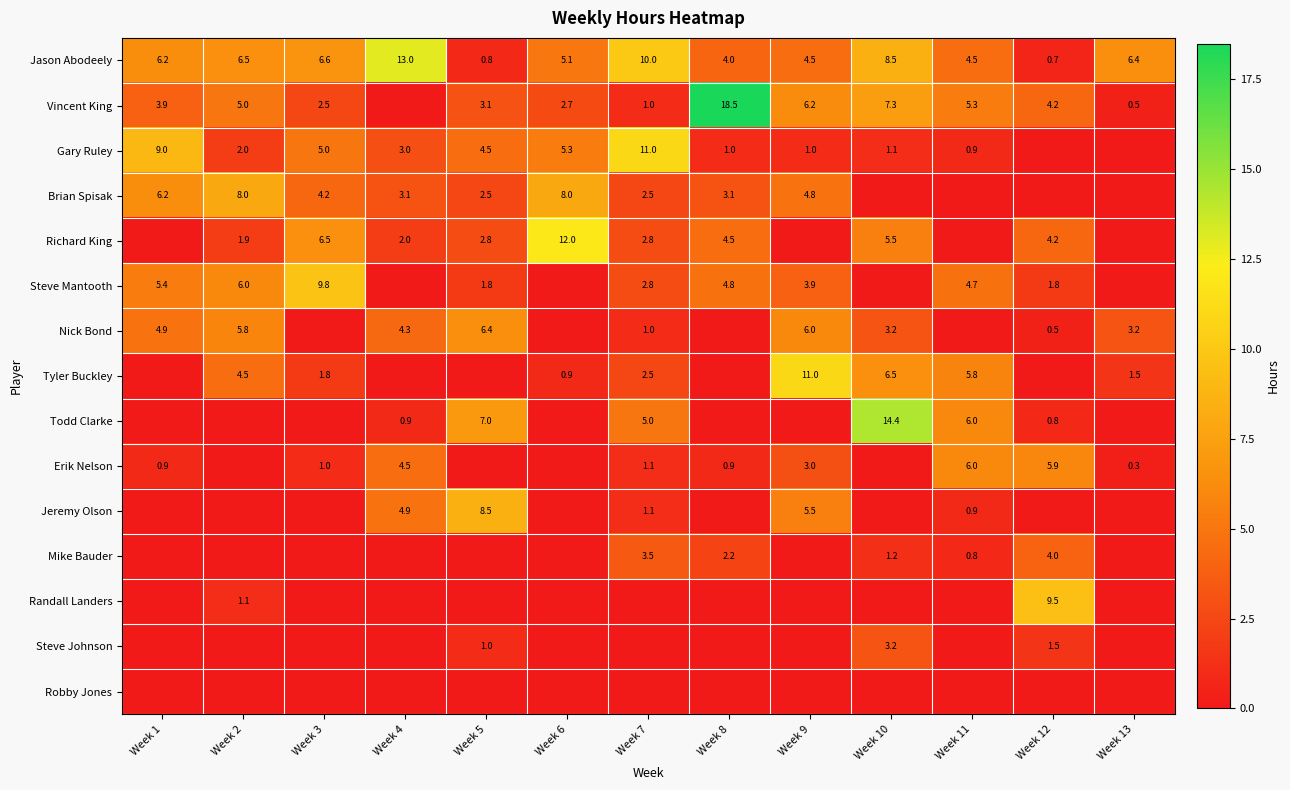

The Vincent King series shows 9.7 at Week 8. True or false?

False